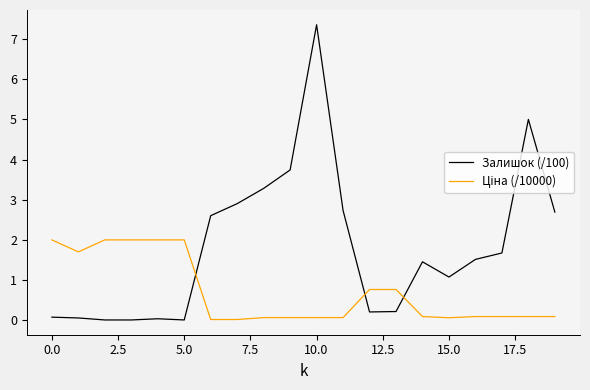

Count the number of data series in this chart.

2